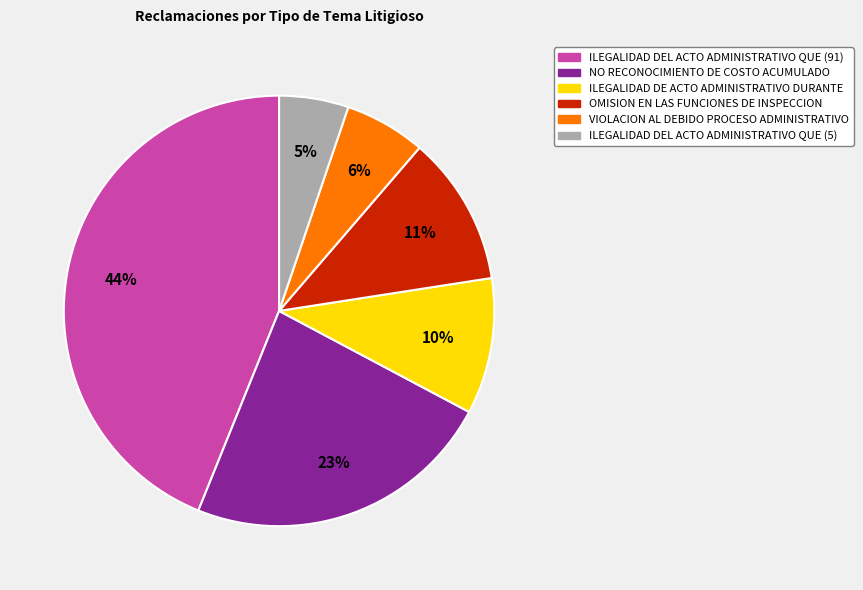

To the nearest percent, what portion does NO RECONOCIMIENTO DE COSTO ACUMULADO represent?

23%